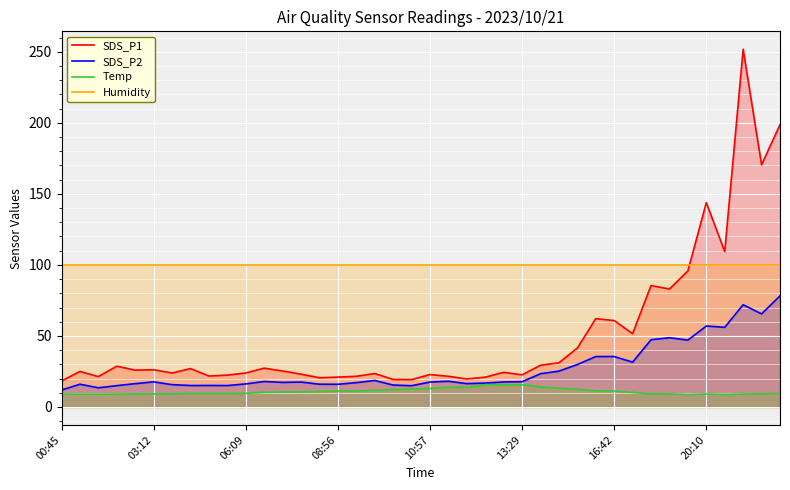

Which series has the widest spread of values?

SDS_P1